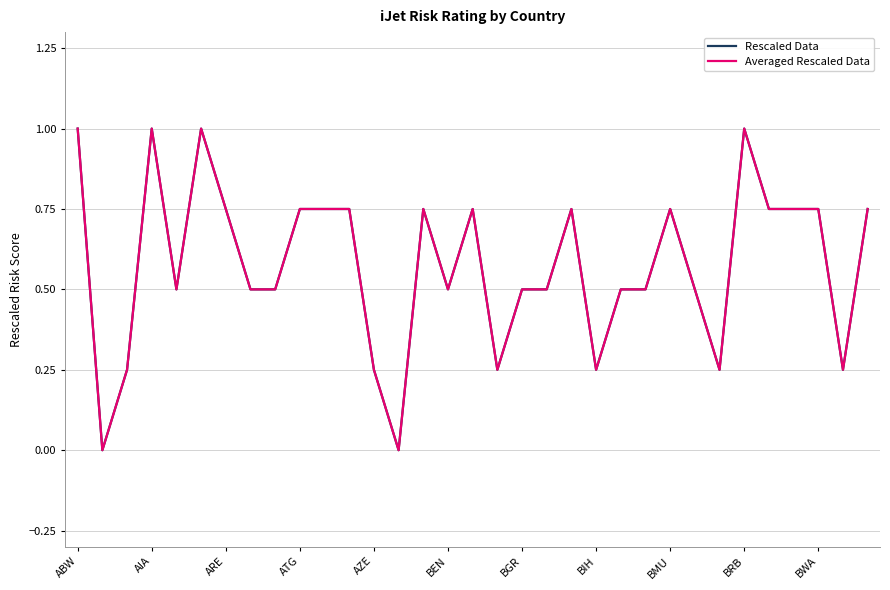

Does the chart have visible grid lines?

Yes